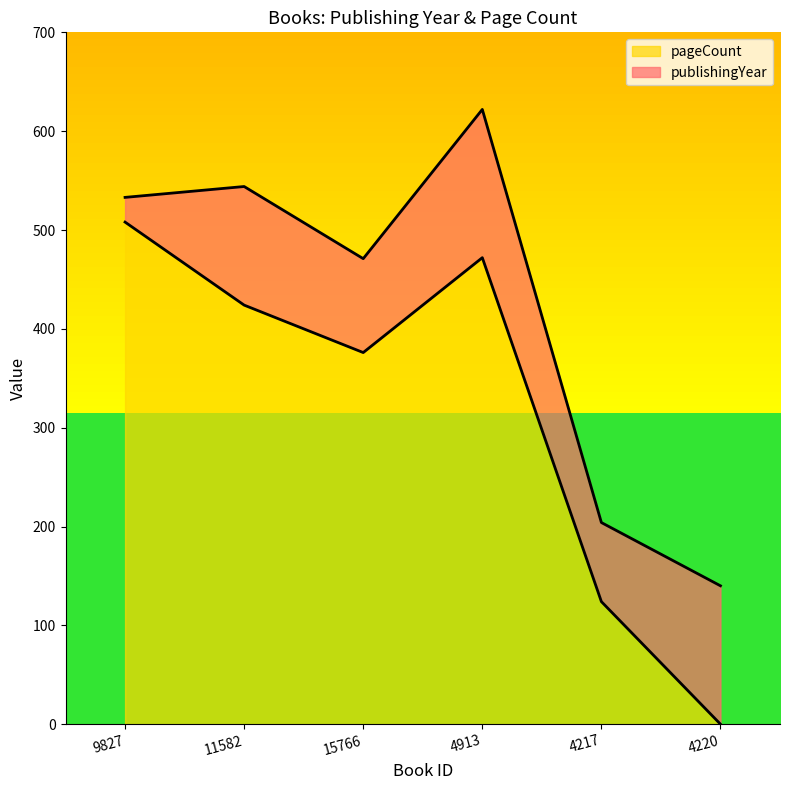

Reading left to right, what are the values for pageCount?

508	424	376	472	124	0